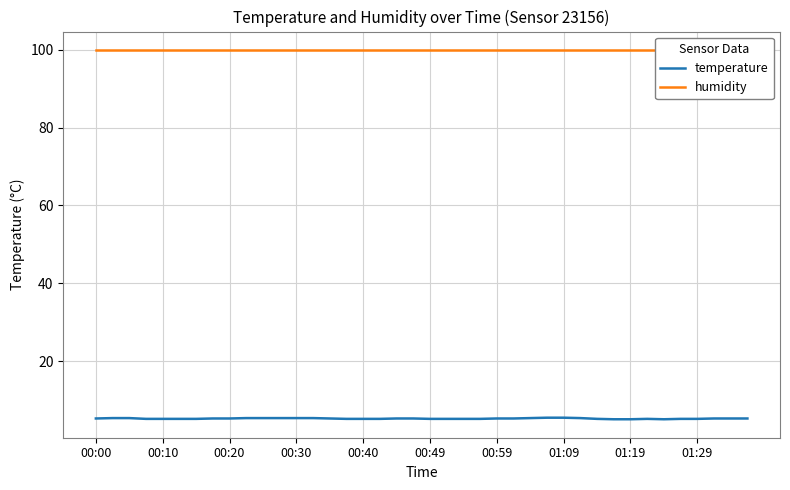

What is the highest value of the temperature series?

5.5